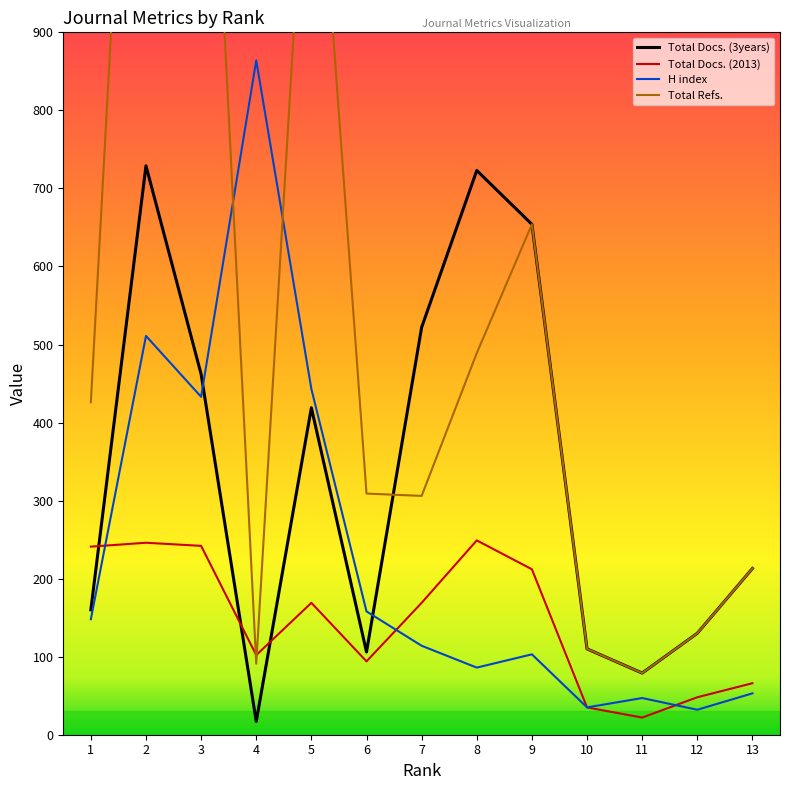

True or false: Total Docs. (3years) has a value of 130 at 12.

True